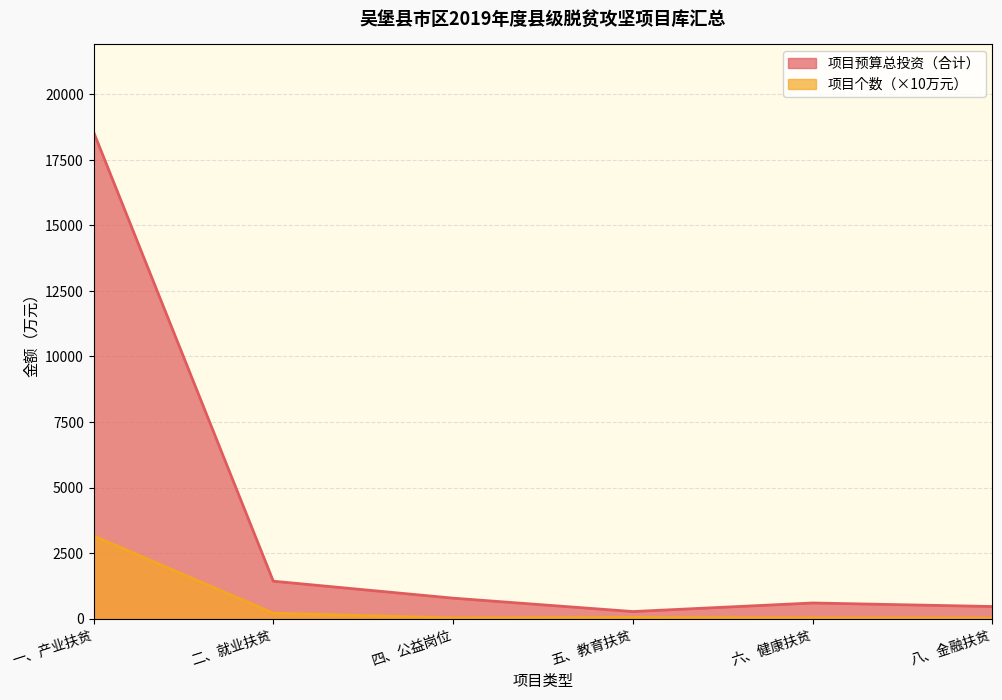

What is the maximum value for 项目个数?

3160.0